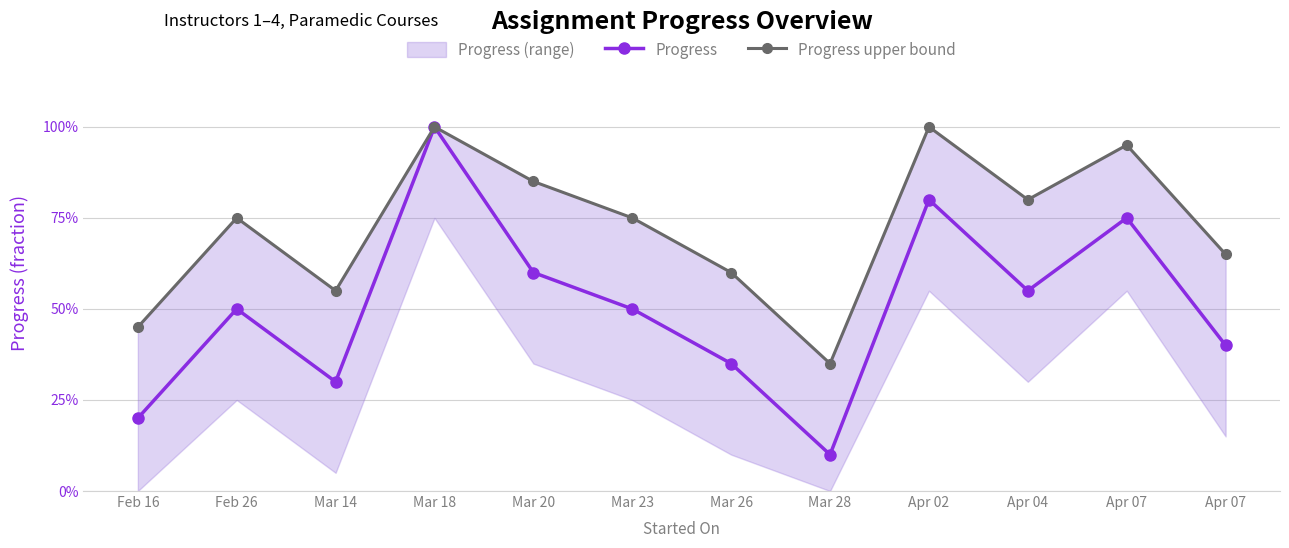

List the labels in order of Progress value, largest first.

Mar 18, Apr 02, Apr 07, Mar 20, Apr 04, Feb 26, Mar 23, Apr 07, Mar 26, Mar 14, Feb 16, Mar 28